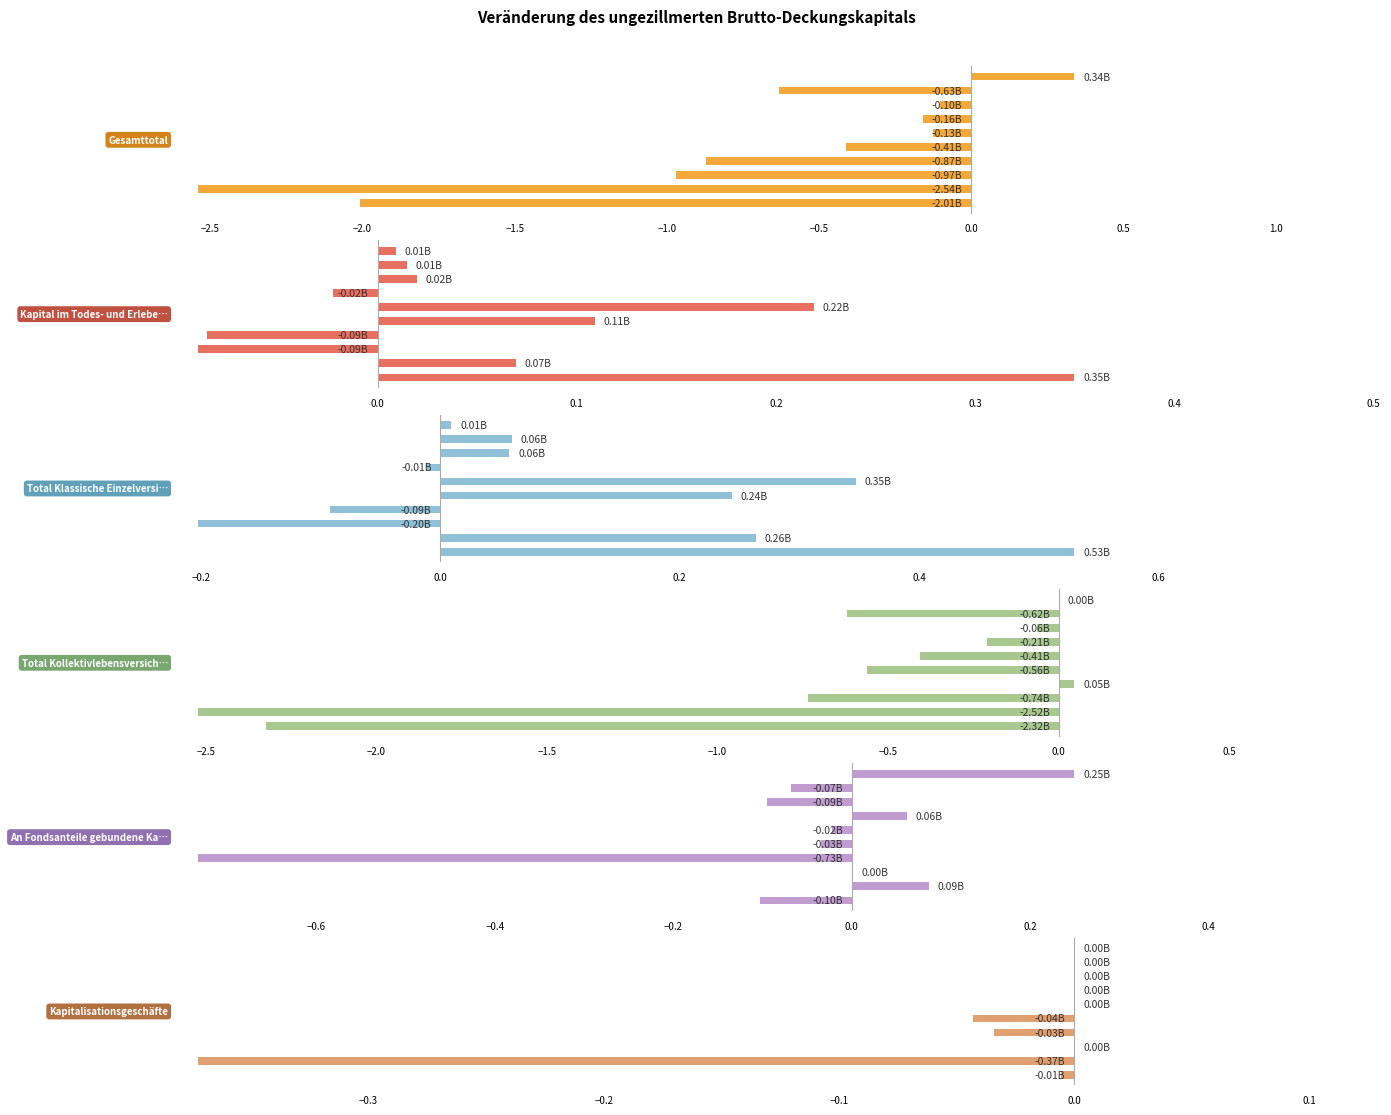

Is it true that Kapital im Todes- und Erlebensfall equals 0.0 at 1.5?

True